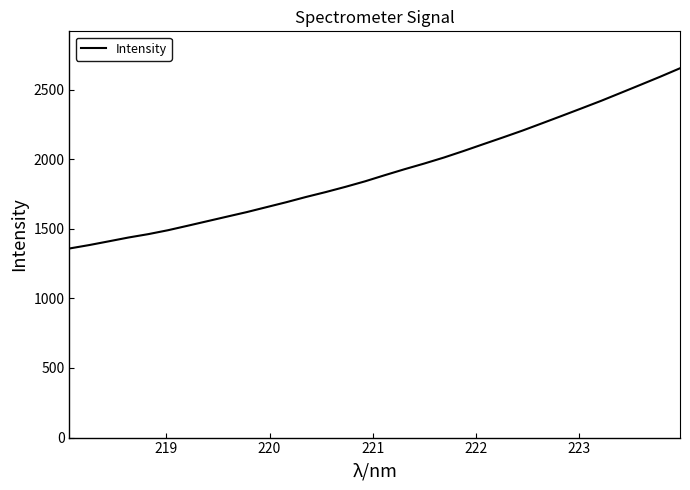

How many categories are shown in the chart?

32